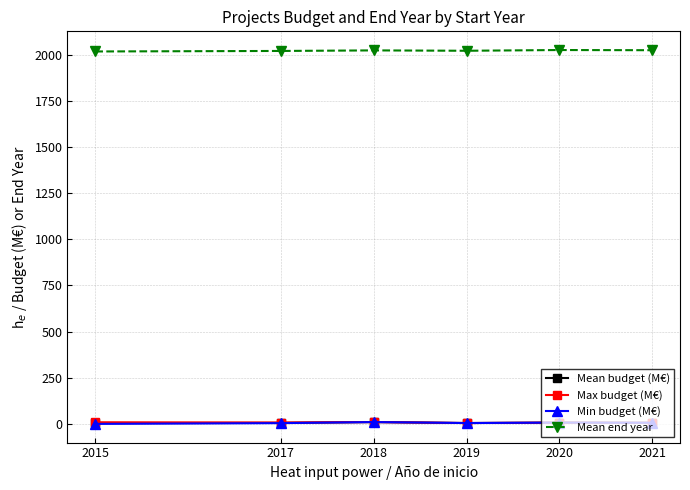

What is the minimum value for Max budget (M€)?

4.6